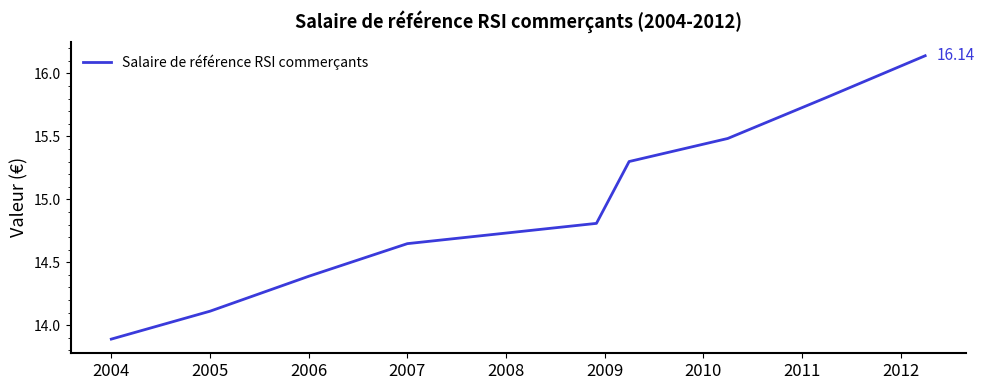

Is this an area chart (filled region under the line)?

No